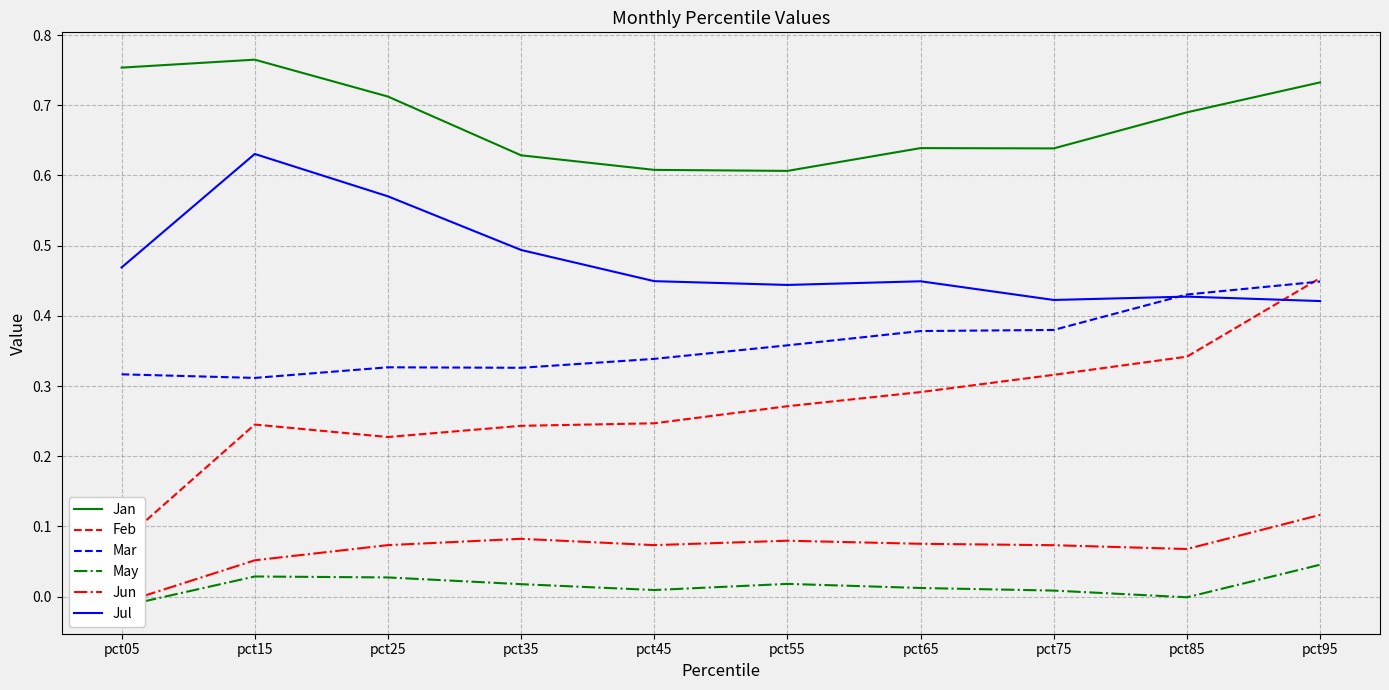

The Jul series shows 0.1 at pct65. True or false?

False